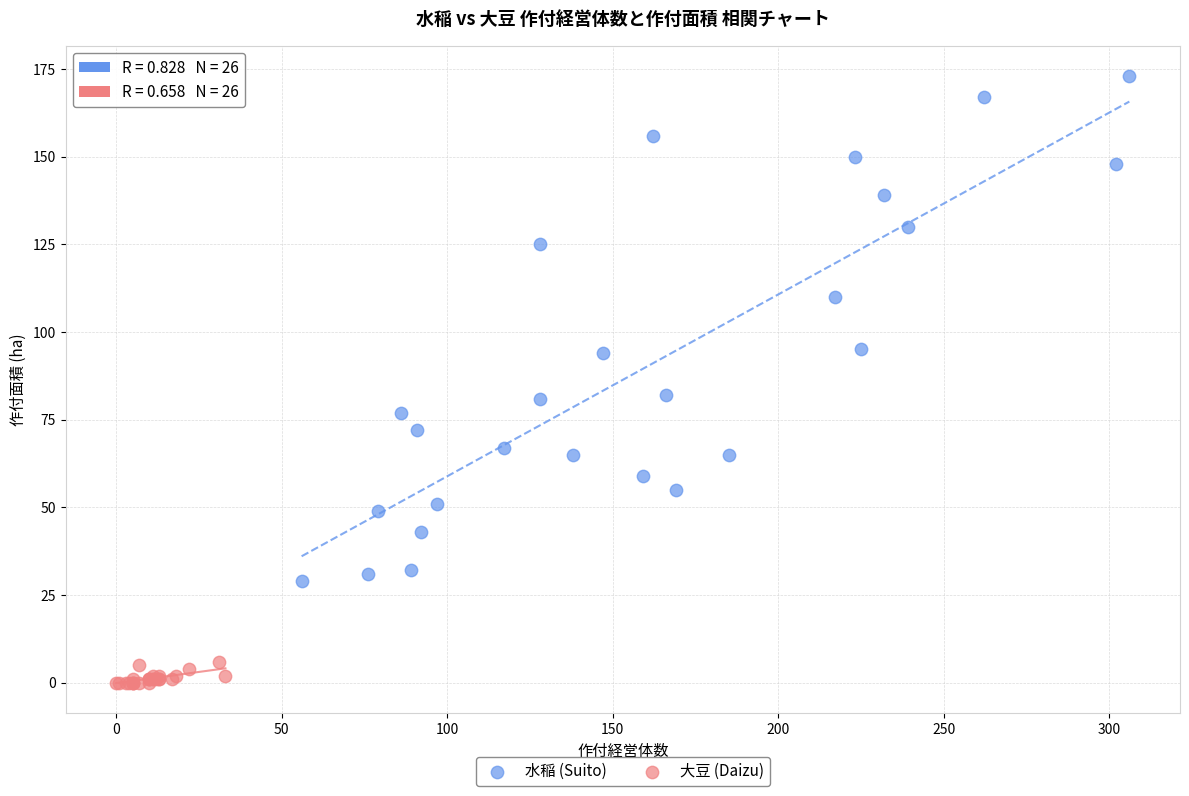

Which series reaches the minimum Y coordinate?

大豆 (Daizu)